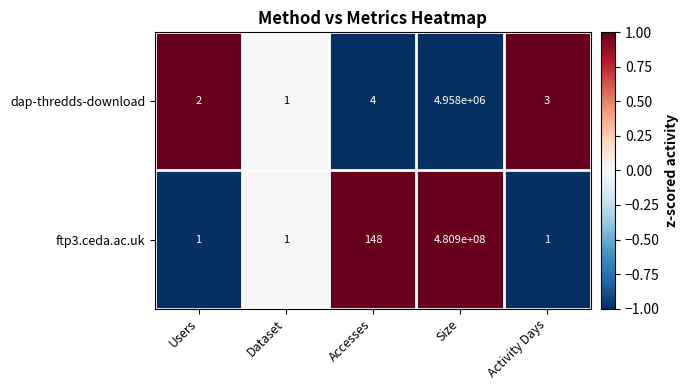

Reading left to right, what are all the values shown in this chart?

dap-thredds-download: 2	1	4	4958000	3
ftp3.ceda.ac.uk: 1	1	148	480900000	1